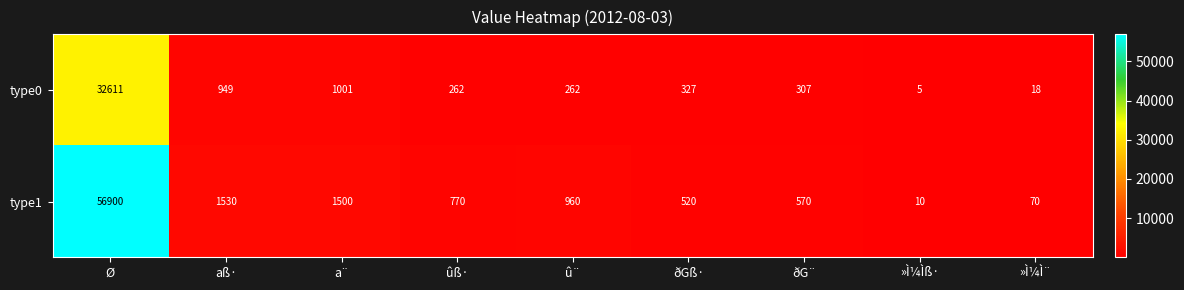

Which series has the largest total across all categories?

type1